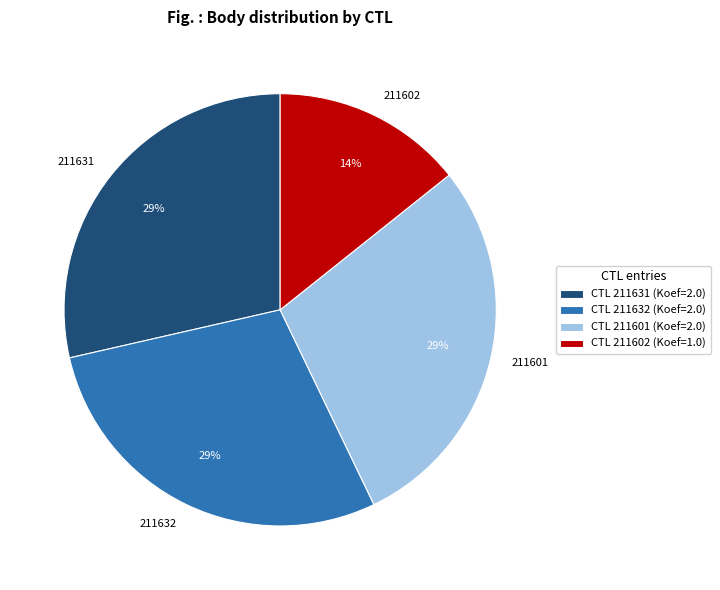

Is 211631 the majority of the pie?

No